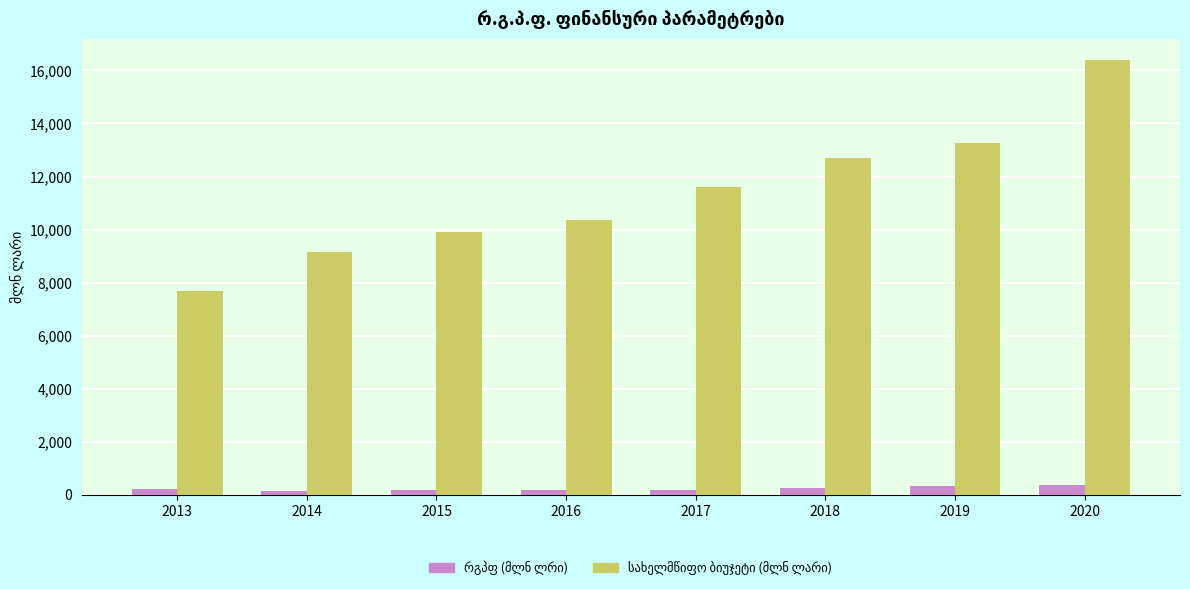

What is the difference between the highest and lowest values at 2020?

16023